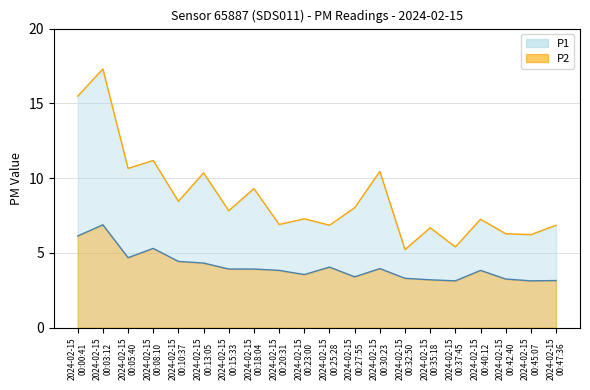

Rank the series by their average value, from highest to lowest.

P1, P2